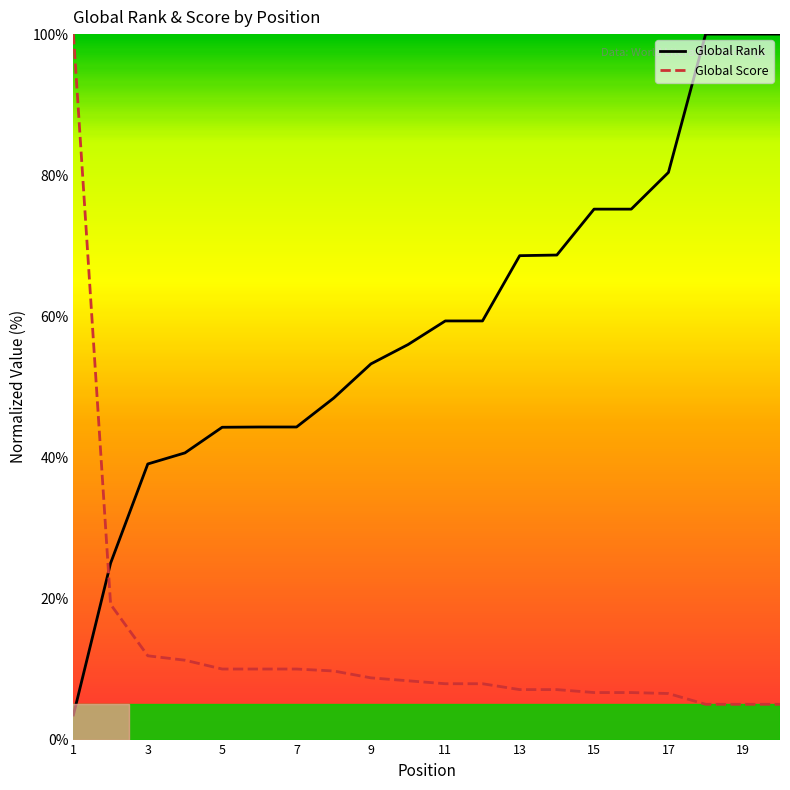

True or false: Global Score has a value of 10.0 at 5.

True